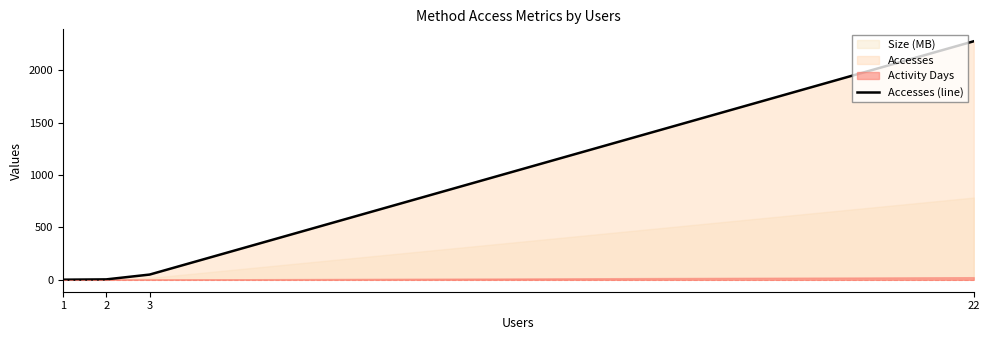

True or false: there are more than 0 points higher than both neighbors.

False